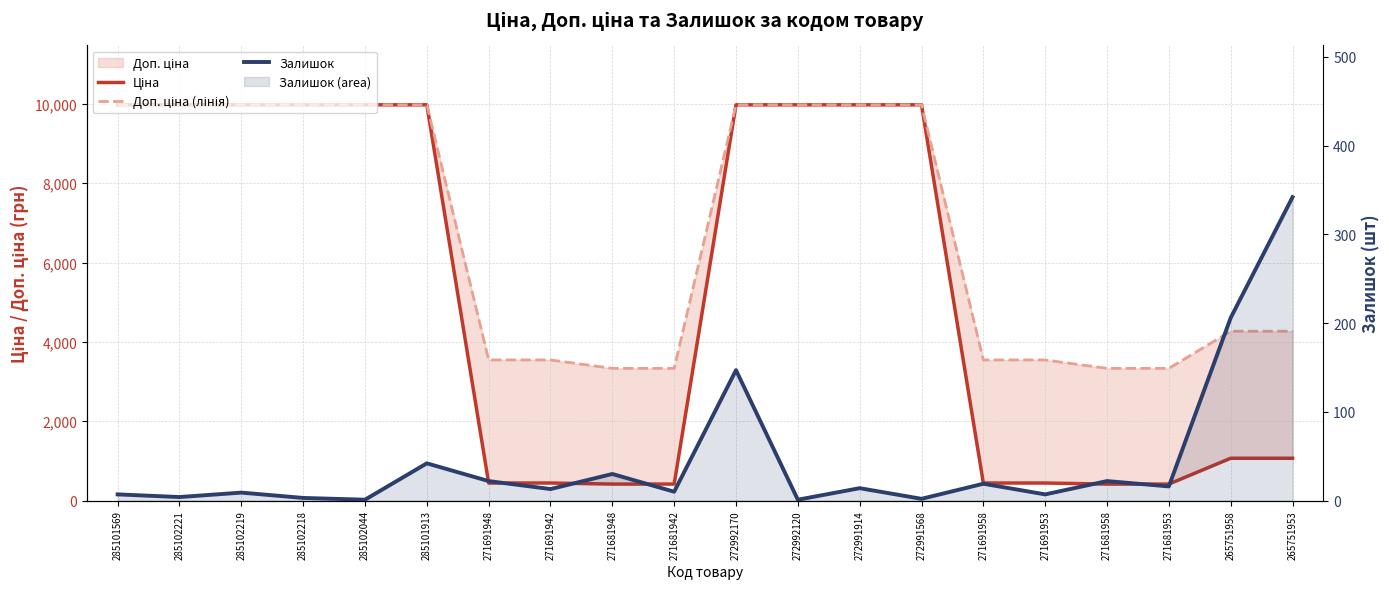

True or false: Доп. ціна (лінія) and Ціна cross at least once.

False